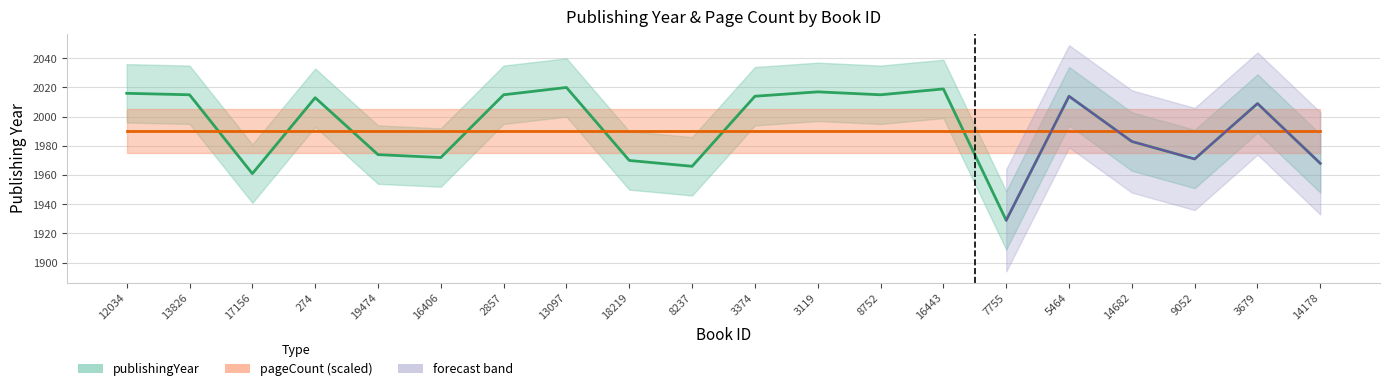

True or false: the data shows 2015 at 8752.

True